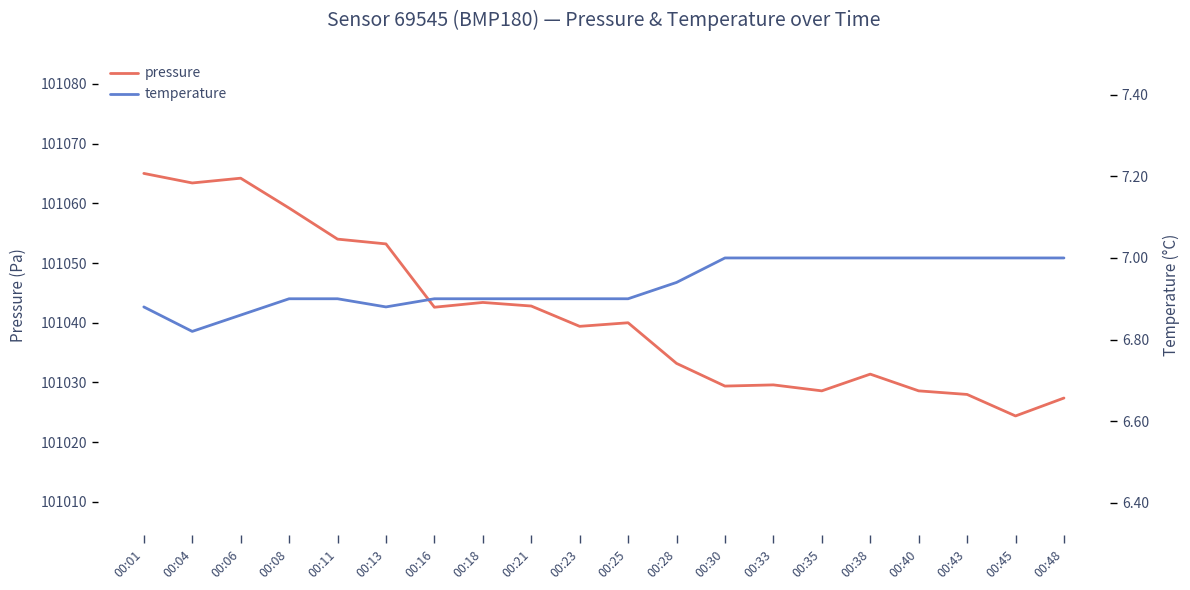

What is the minimum value for temperature?

6.8